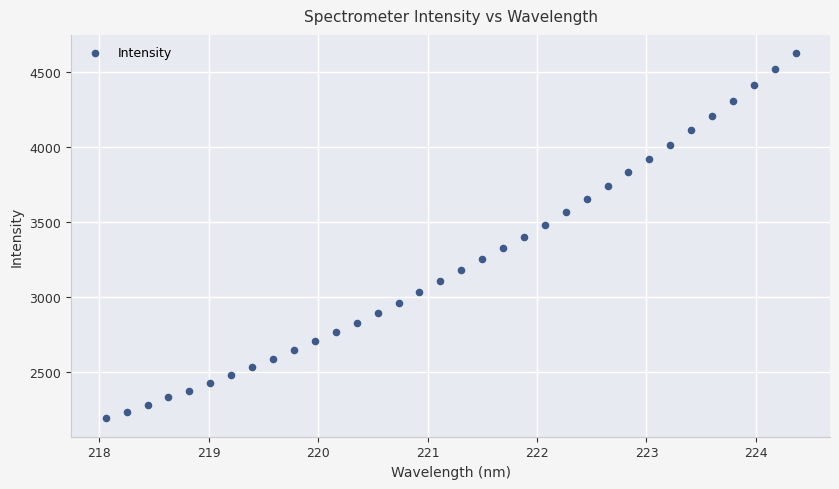

What is the range of Y values (max minus min)?

2435.6